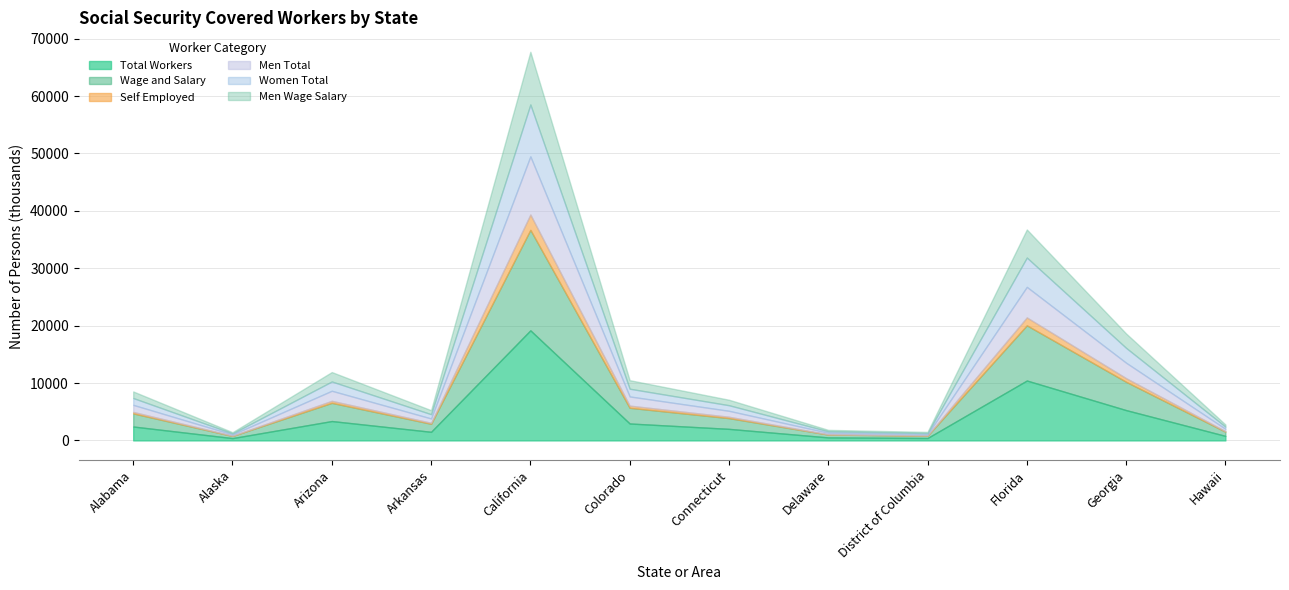

At which label is Men Wage Salary closest to 4685240?

Florida